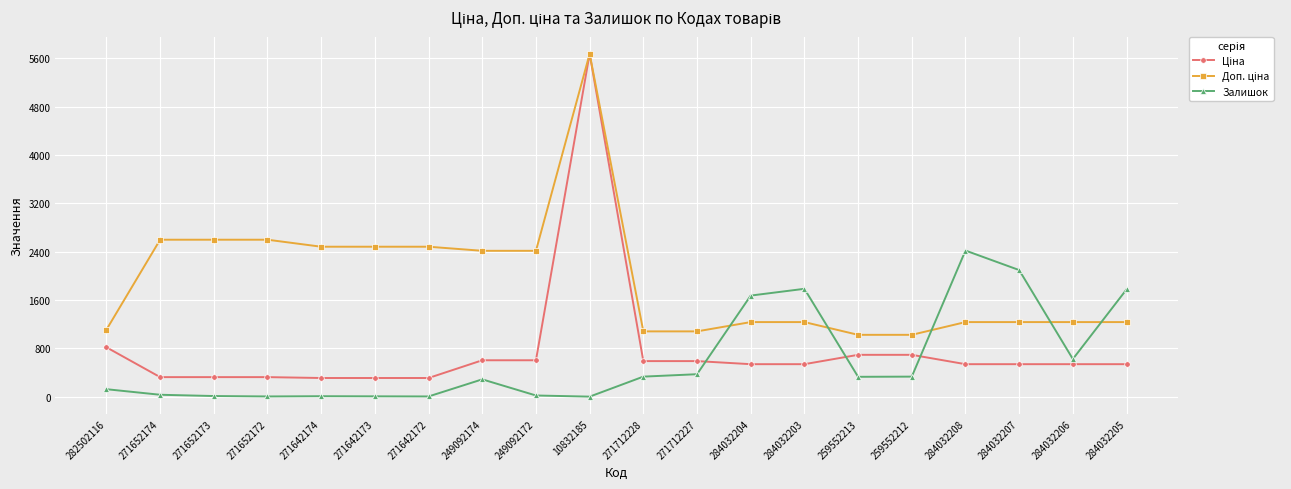

Which label corresponds to the largest value in the chart?

10832185